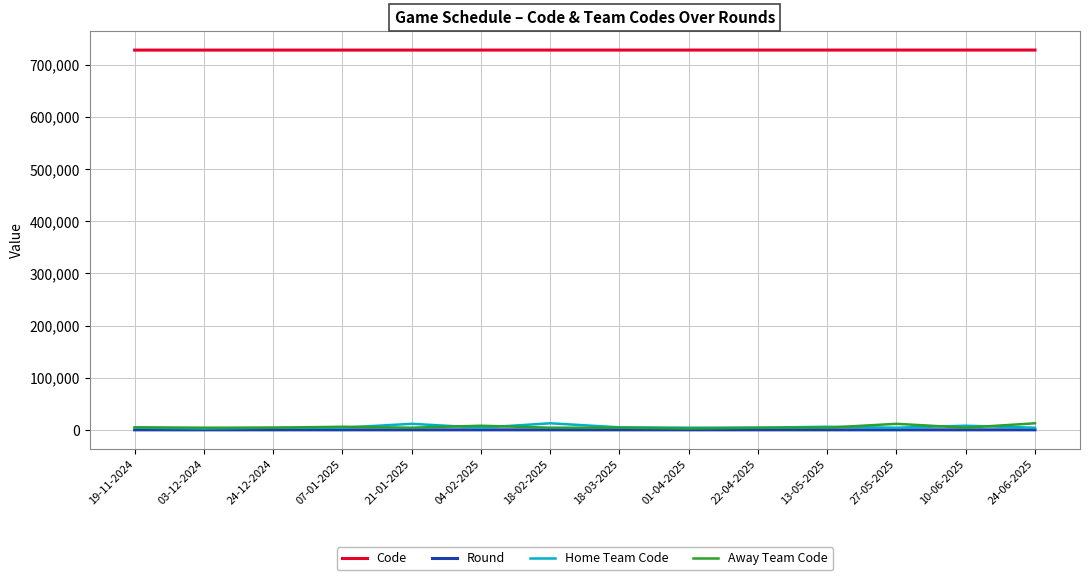

What is the minimum value shown in the chart?

2